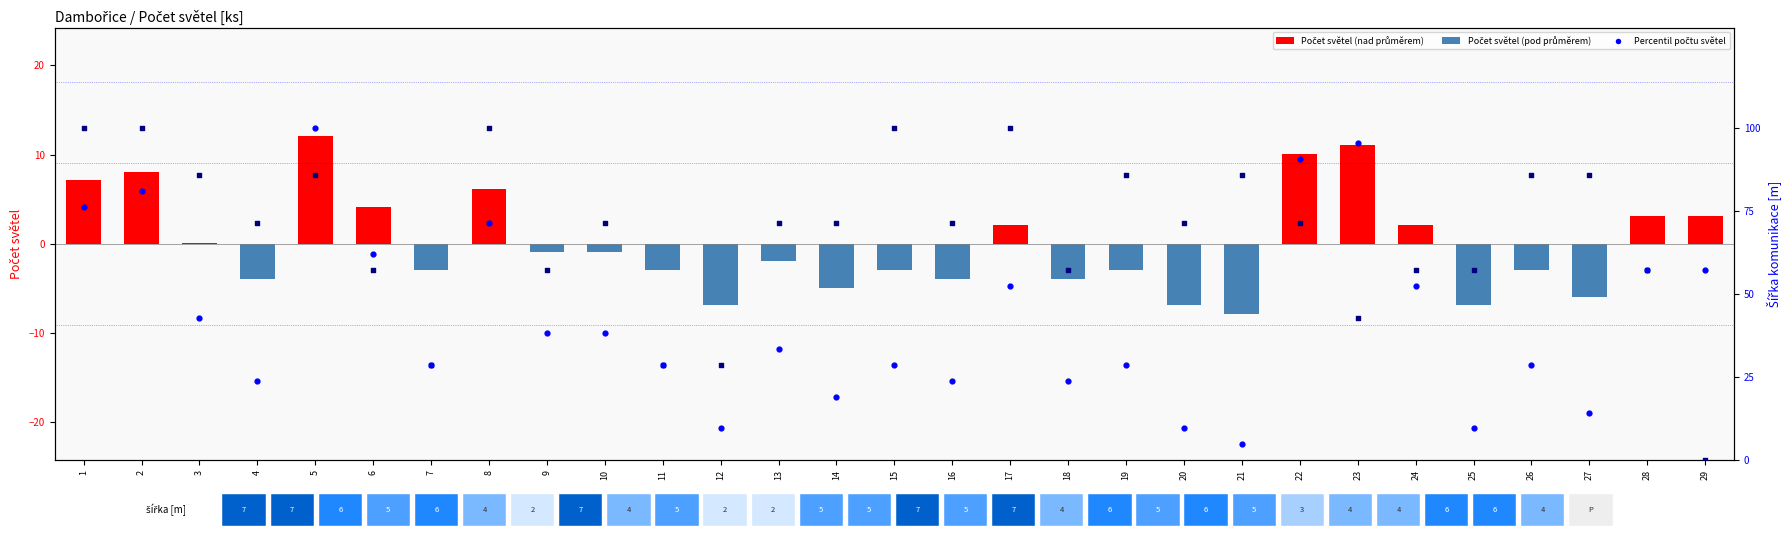

List the series in order of their peak value, highest first.

Šířka komunikace [m] (percentil), Šířka komunikace (norm.), Počet světel (odchylka od průměru)